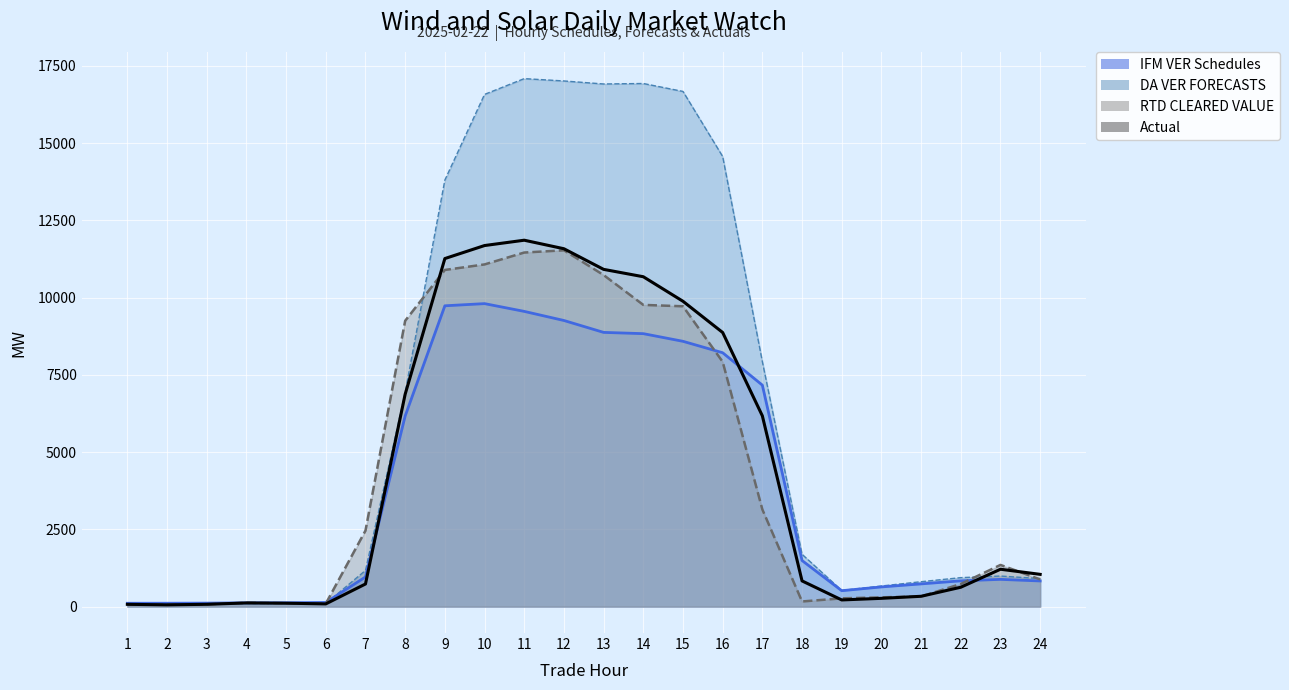

What is the difference between the RTD CLEARED VALUE values at 4 and 1?

45.6